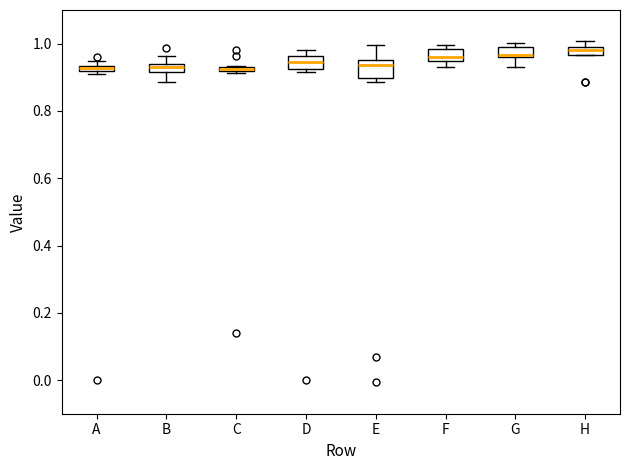

Where does the median line of the box for F sit on the y-axis? The values are not printed on the chart, so give them approximately, as read against the axis.

0.96